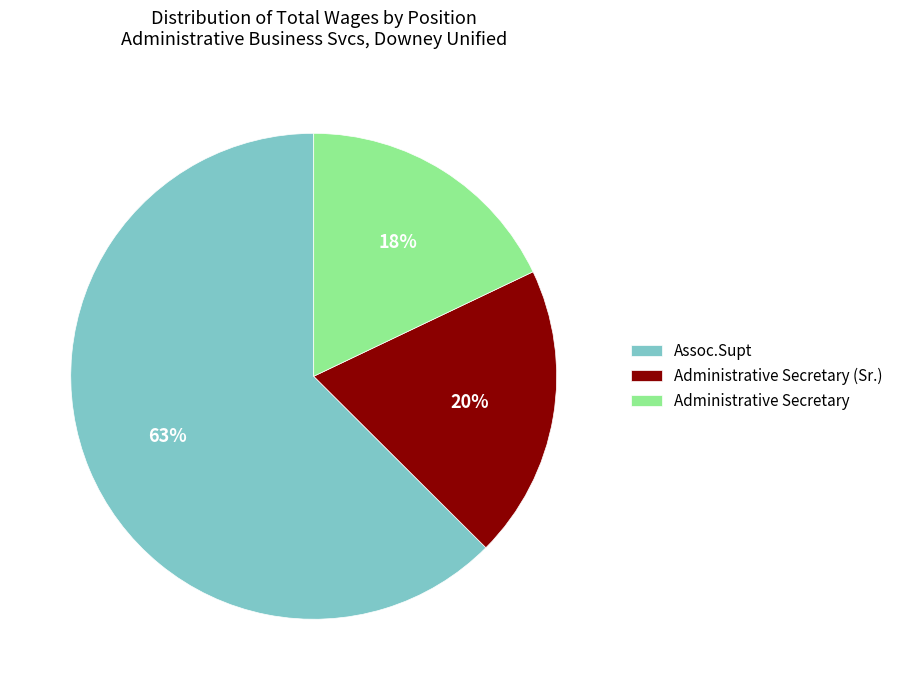

What is the ratio of the value at Administrative Secretary (Sr.) to the value at Administrative Secretary?

1.1